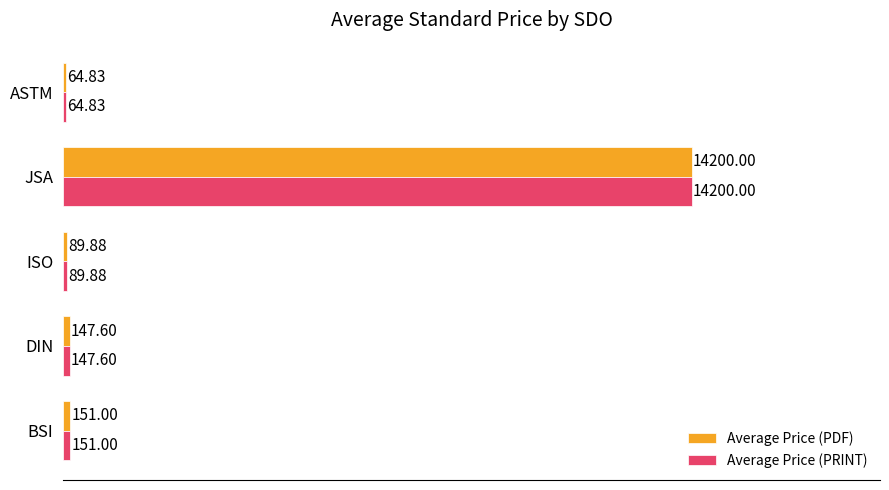

Where is Average Price (PRINT) nearest to the value 7132?

BSI